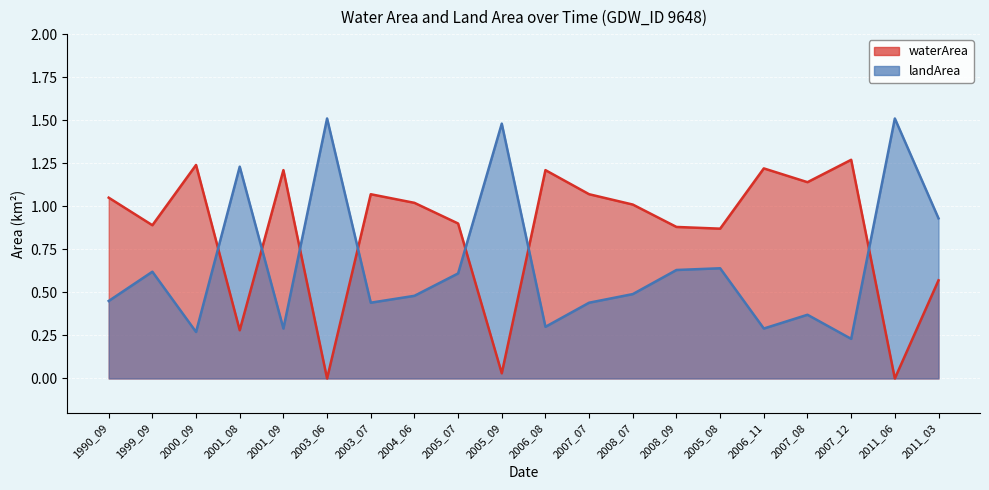

True or false: landArea has a value of 0.9 at 2011_03.

True